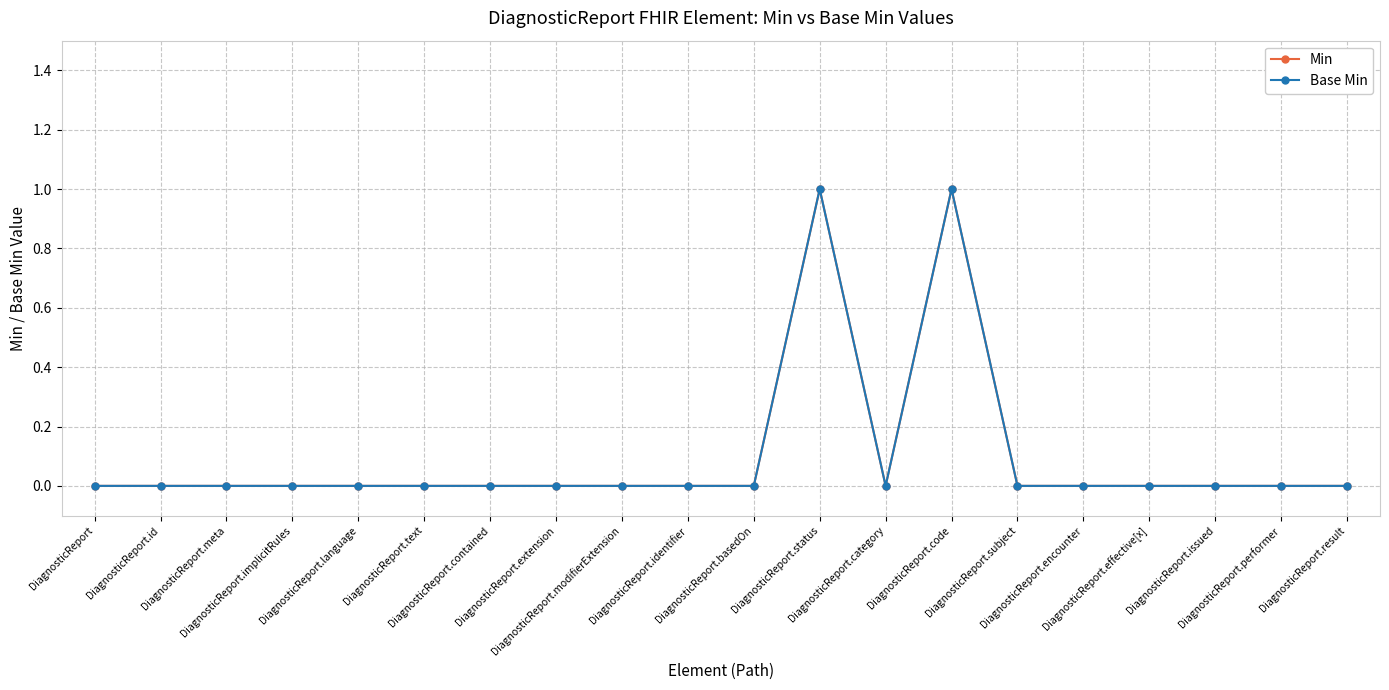

Reading right to left, transcribe all the data shown in this chart.

Min: DiagnosticReport.result=0	DiagnosticReport.performer=0	DiagnosticReport.issued=0	DiagnosticReport.effective[x]=0	DiagnosticReport.encounter=0	DiagnosticReport.subject=0	DiagnosticReport.code=1	DiagnosticReport.category=0	DiagnosticReport.status=1	DiagnosticReport.basedOn=0	DiagnosticReport.identifier=0	DiagnosticReport.modifierExtension=0	DiagnosticReport.extension=0	DiagnosticReport.contained=0	DiagnosticReport.text=0	DiagnosticReport.language=0	DiagnosticReport.implicitRules=0	DiagnosticReport.meta=0	DiagnosticReport.id=0	DiagnosticReport=0
Base Min: DiagnosticReport.result=0	DiagnosticReport.performer=0	DiagnosticReport.issued=0	DiagnosticReport.effective[x]=0	DiagnosticReport.encounter=0	DiagnosticReport.subject=0	DiagnosticReport.code=1	DiagnosticReport.category=0	DiagnosticReport.status=1	DiagnosticReport.basedOn=0	DiagnosticReport.identifier=0	DiagnosticReport.modifierExtension=0	DiagnosticReport.extension=0	DiagnosticReport.contained=0	DiagnosticReport.text=0	DiagnosticReport.language=0	DiagnosticReport.implicitRules=0	DiagnosticReport.meta=0	DiagnosticReport.id=0	DiagnosticReport=0